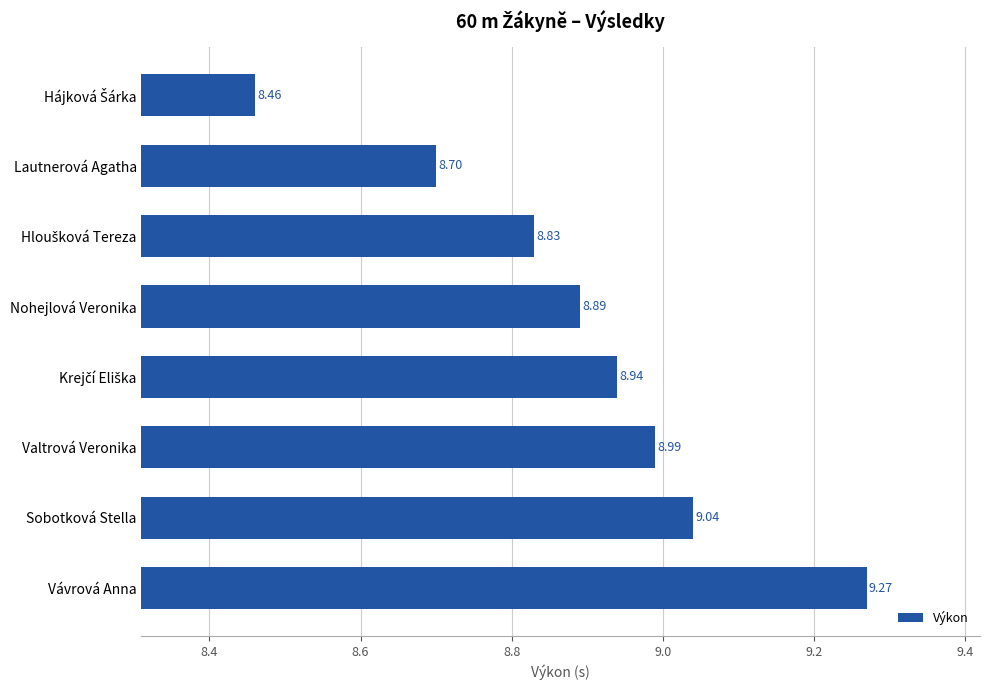

What is the label of the 6th bar from the top?

Valtrová Veronika